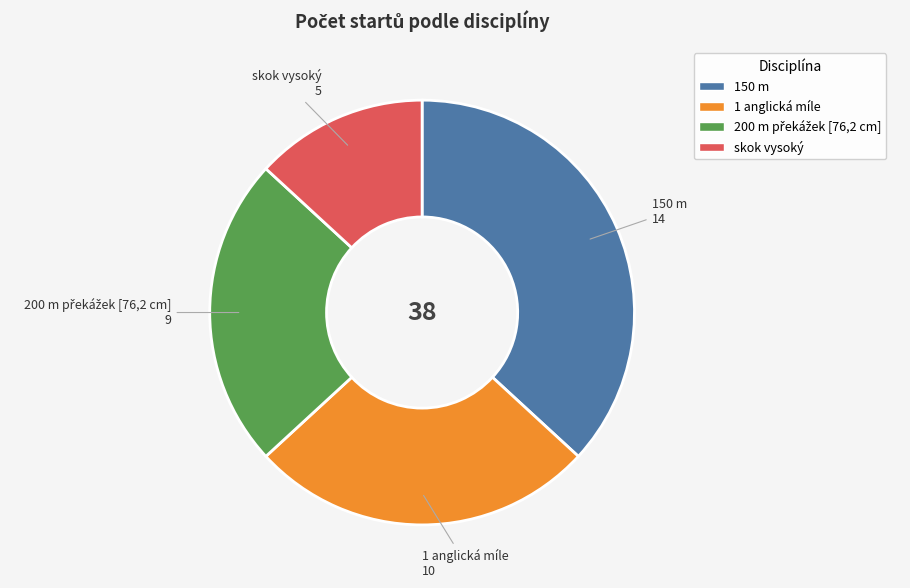

What is the ratio of the value at 150 m to the value at skok vysoký?

2.8